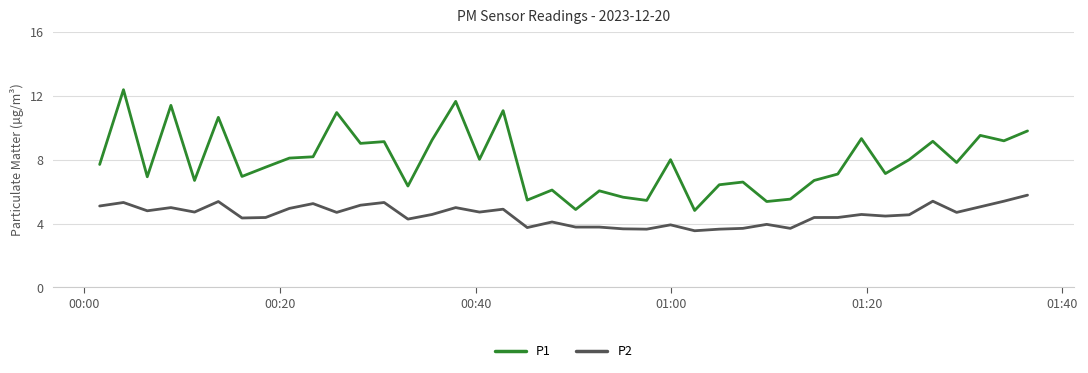

Rank the series by their maximum value, from lowest to highest.

P2, P1